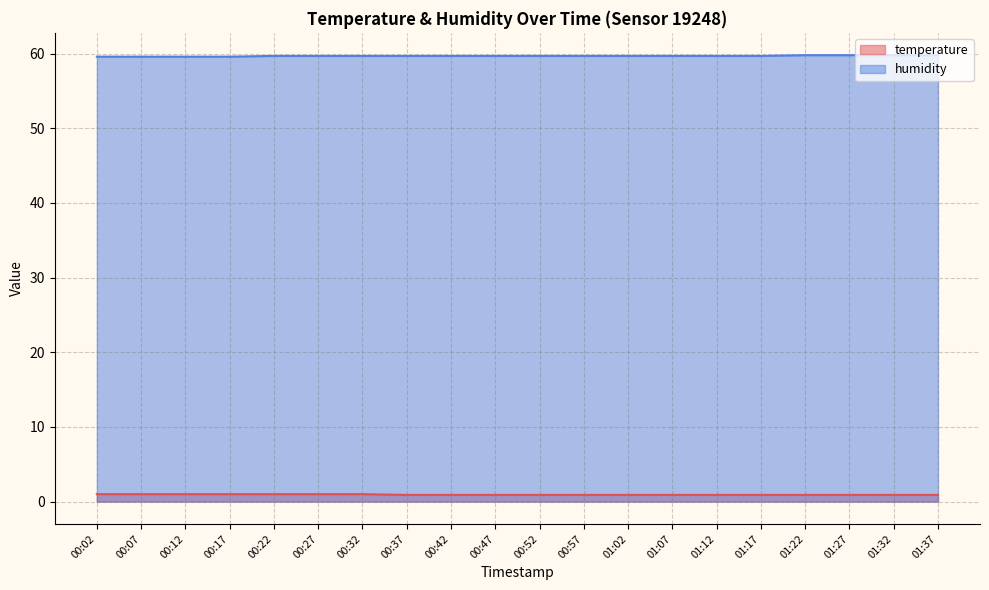

At which label is temperature closest to 0?

00:37